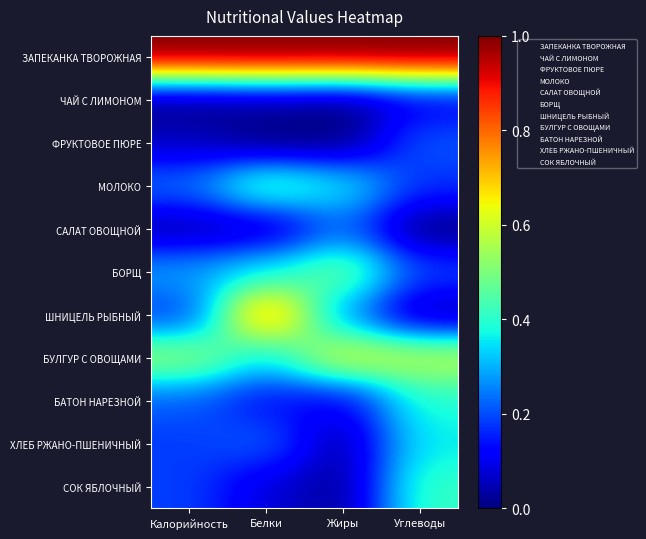

List the series in order of their peak value, highest first.

ЗАПЕКАНКА ТВОРОЖНАЯ, ШНИЦЕЛЬ РЫБНЫЙ, БУЛГУР С ОВОЩАМИ, БОРЩ, МОЛОКО, СОК ЯБЛОЧНЫЙ, БАТОН НАРЕЗНОЙ, ХЛЕБ РЖАНО-ПШЕНИЧНЫЙ, САЛАТ ОВОЩНОЙ, ФРУКТОВОЕ ПЮРЕ, ЧАЙ С ЛИМОНОМ